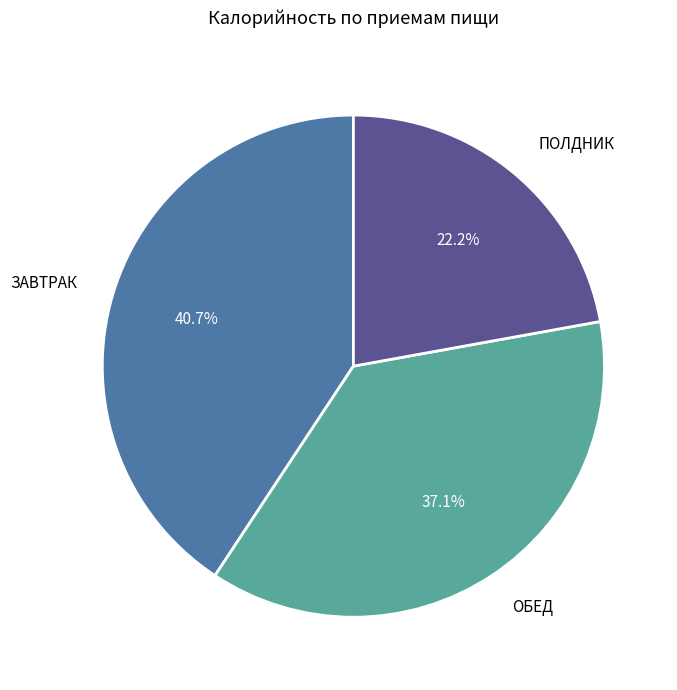

Does any single category account for the majority?

No